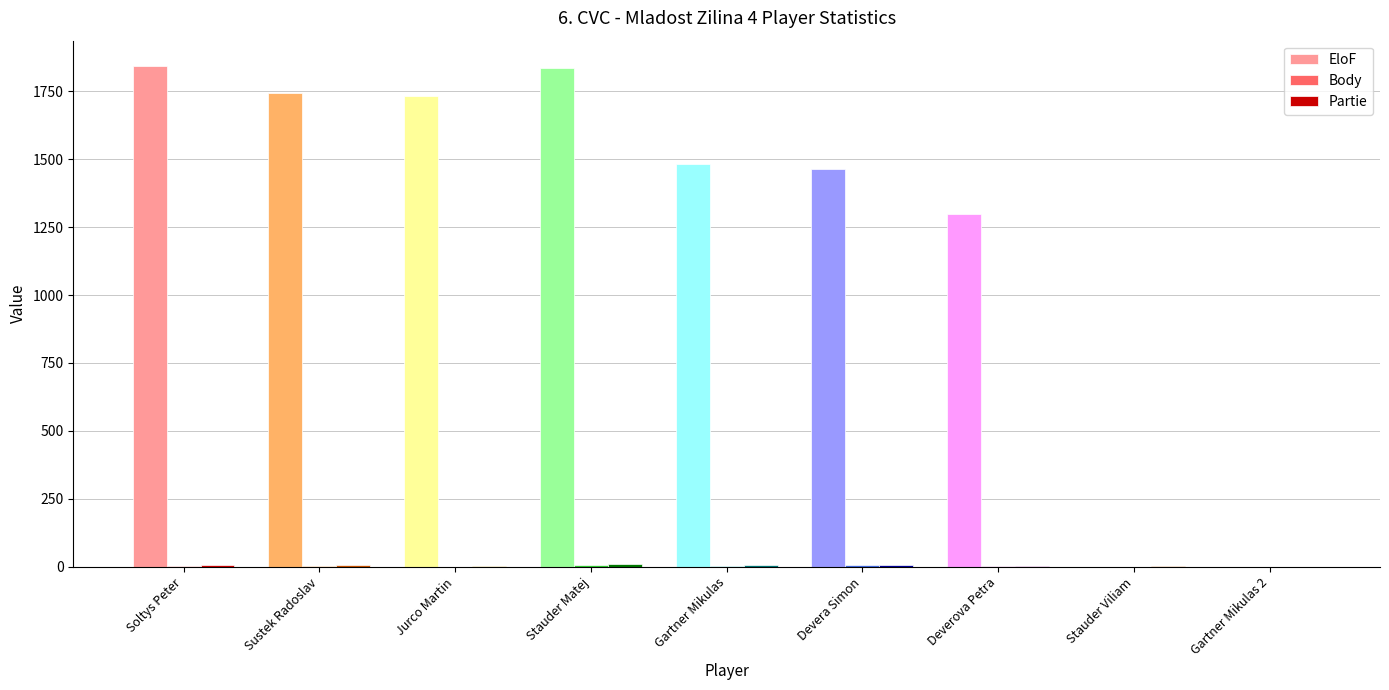

At which label is EloF closest to 922?

Deverova Petra